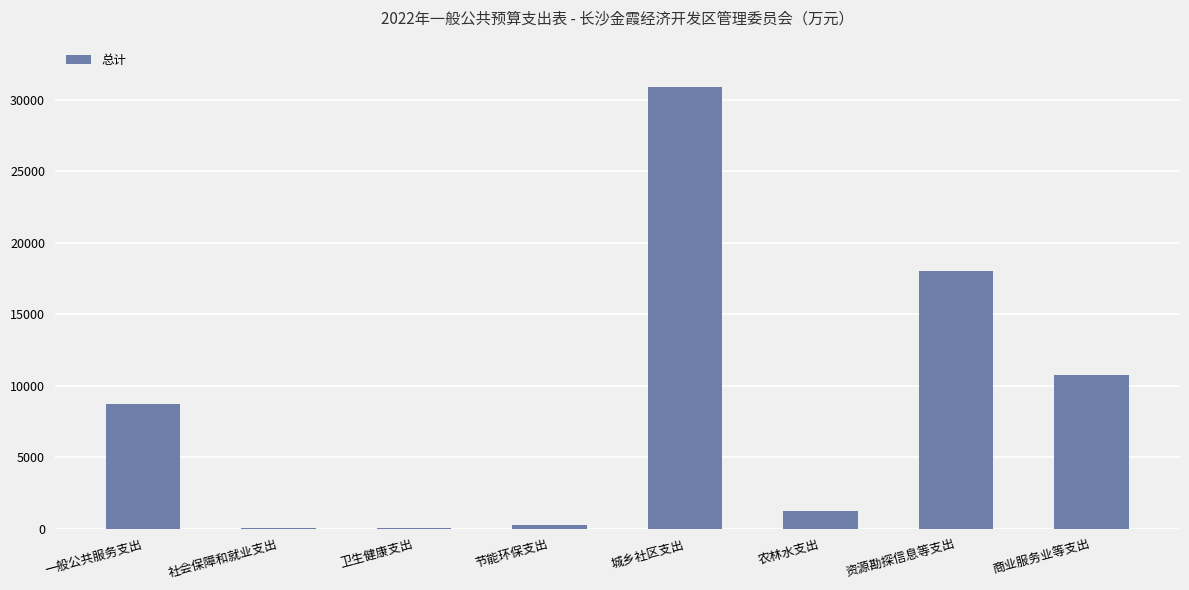

What is the sum of all values?

69868.1